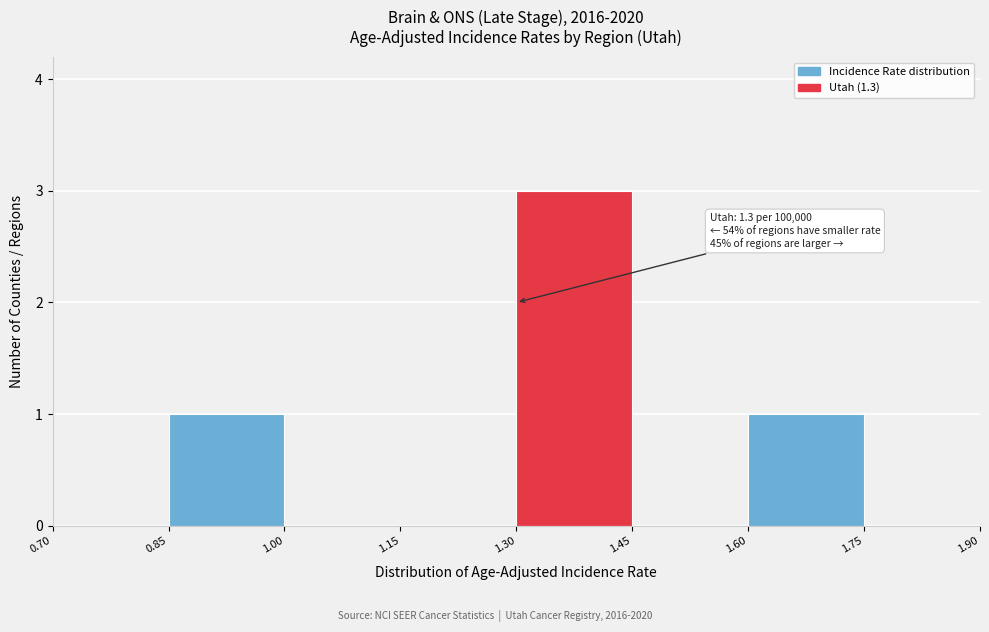

Which range on the x-axis has the tallest bar?

1.30 to 1.45